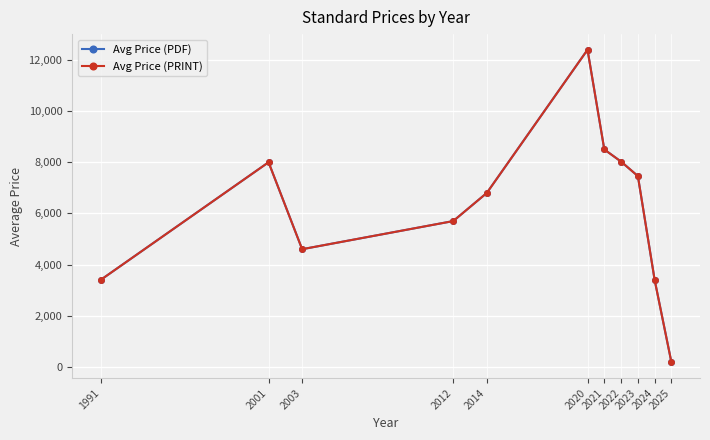

True or false: Avg Price (PRINT) and Avg Price (PDF) cross at least once.

False